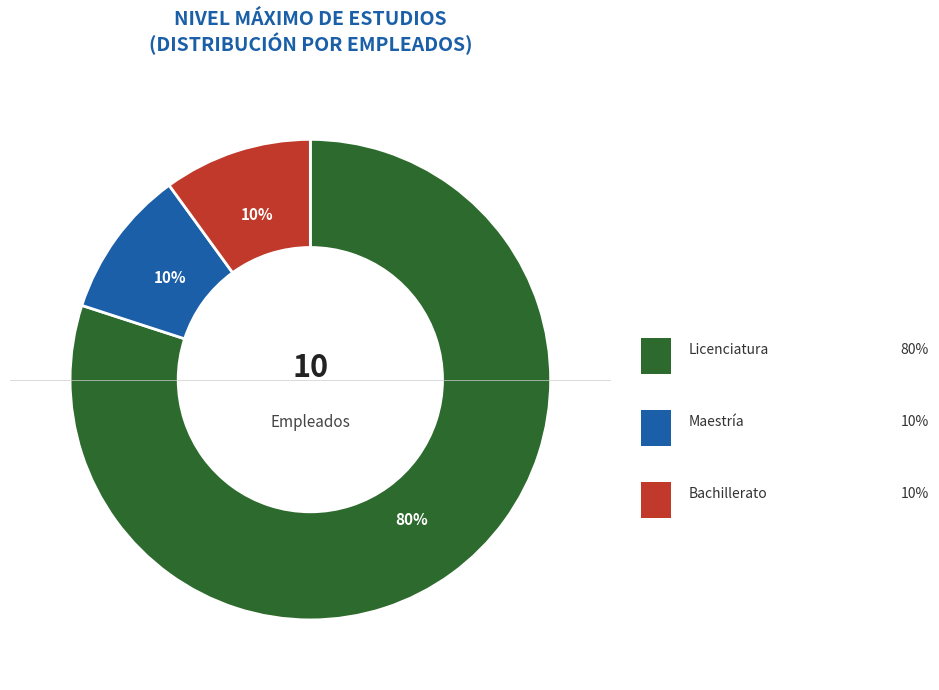

To the nearest percent, what is the difference between the largest and smallest slice percentages?

70%